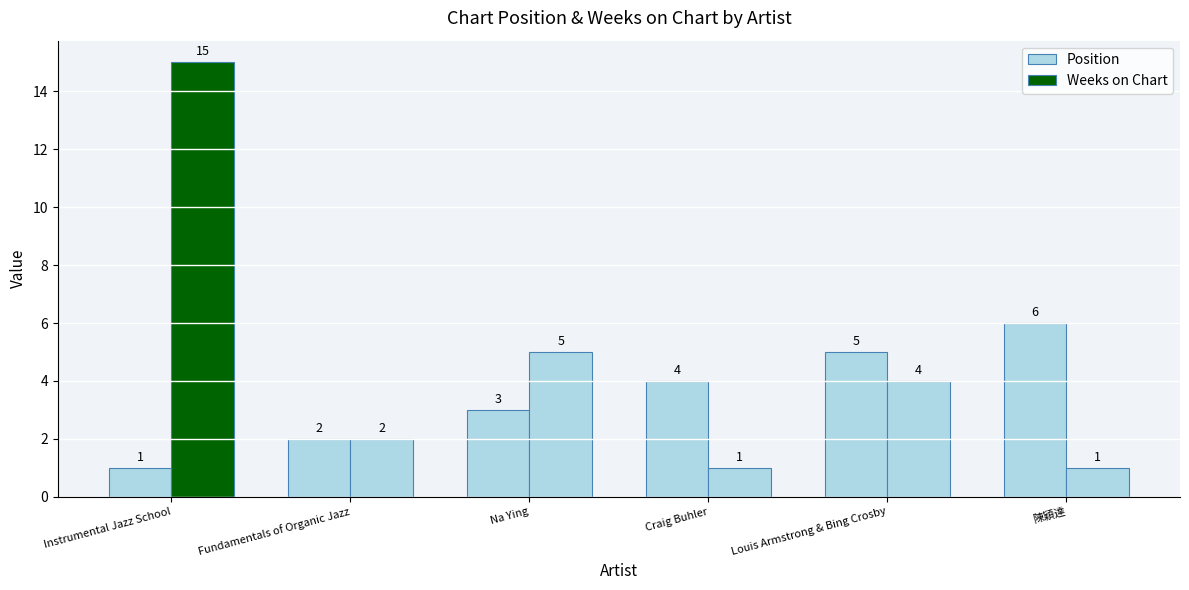

Does the chart contain any negative values?

No